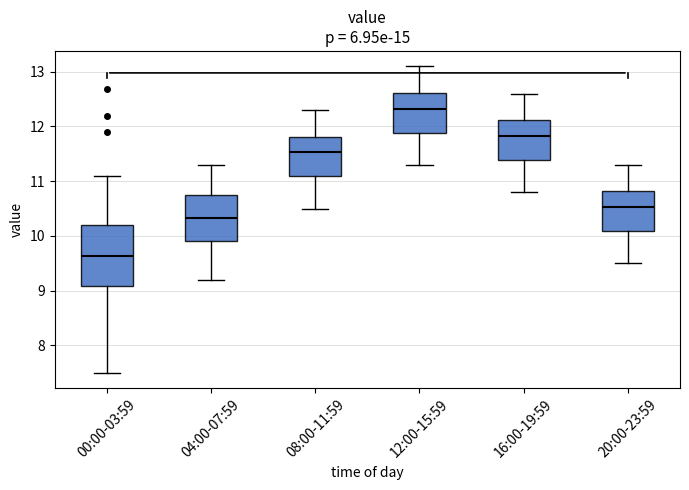

Reading left to right, read every box against the y-axis: the position of its median line, the range the box covers, and the ends of its whiskers. The values are not printed on the chart, so give them approximately, as read against the axis.

00:00-03:59: median 9.6, box 9.1 to 10.2, whiskers 7.5 to 11.1
04:00-07:59: median 10.3, box 9.9 to 10.8, whiskers 9.2 to 11.3
08:00-11:59: median 11.5, box 11.1 to 11.8, whiskers 10.5 to 12.3
12:00-15:59: median 12.3, box 11.9 to 12.6, whiskers 11.3 to 13.1
16:00-19:59: median 11.8, box 11.4 to 12.1, whiskers 10.8 to 12.6
20:00-23:59: median 10.5, box 10.1 to 10.8, whiskers 9.5 to 11.3